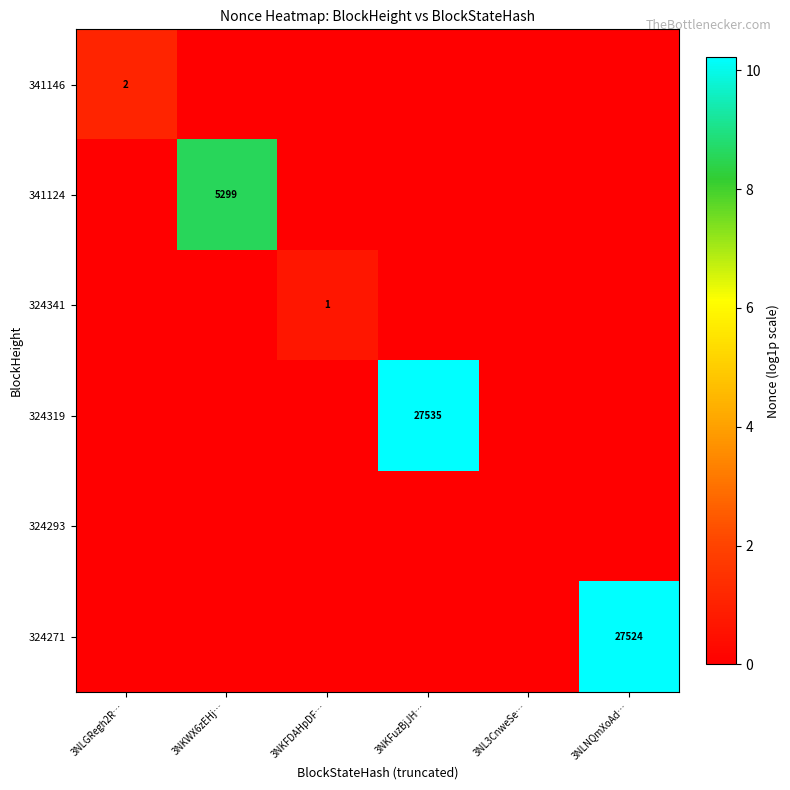

True or false: 324271 has a value of 27524 at 3NLNQmXoAd….

True